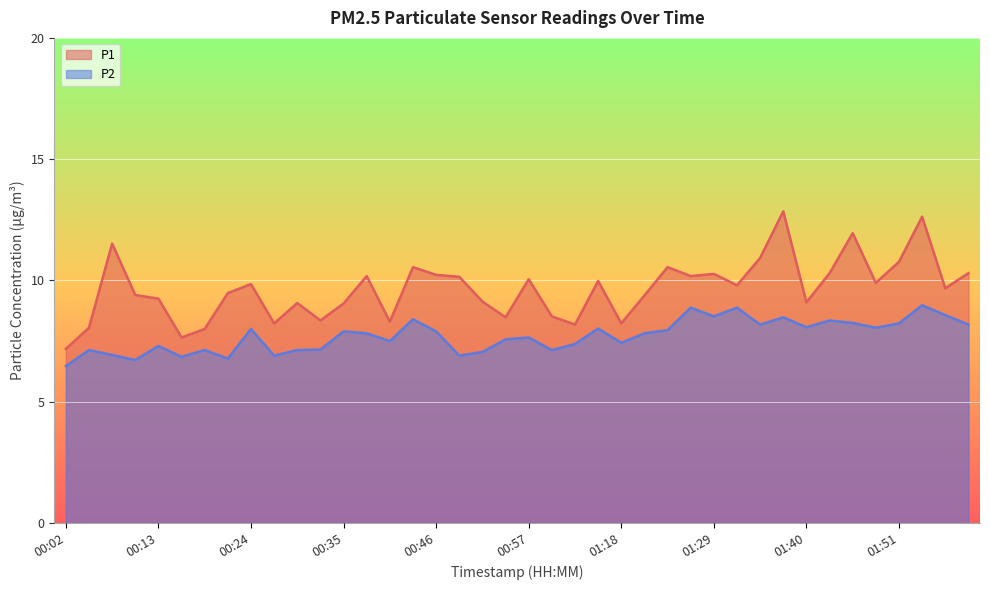

Which category has the lowest value in the P1 series?

00:02